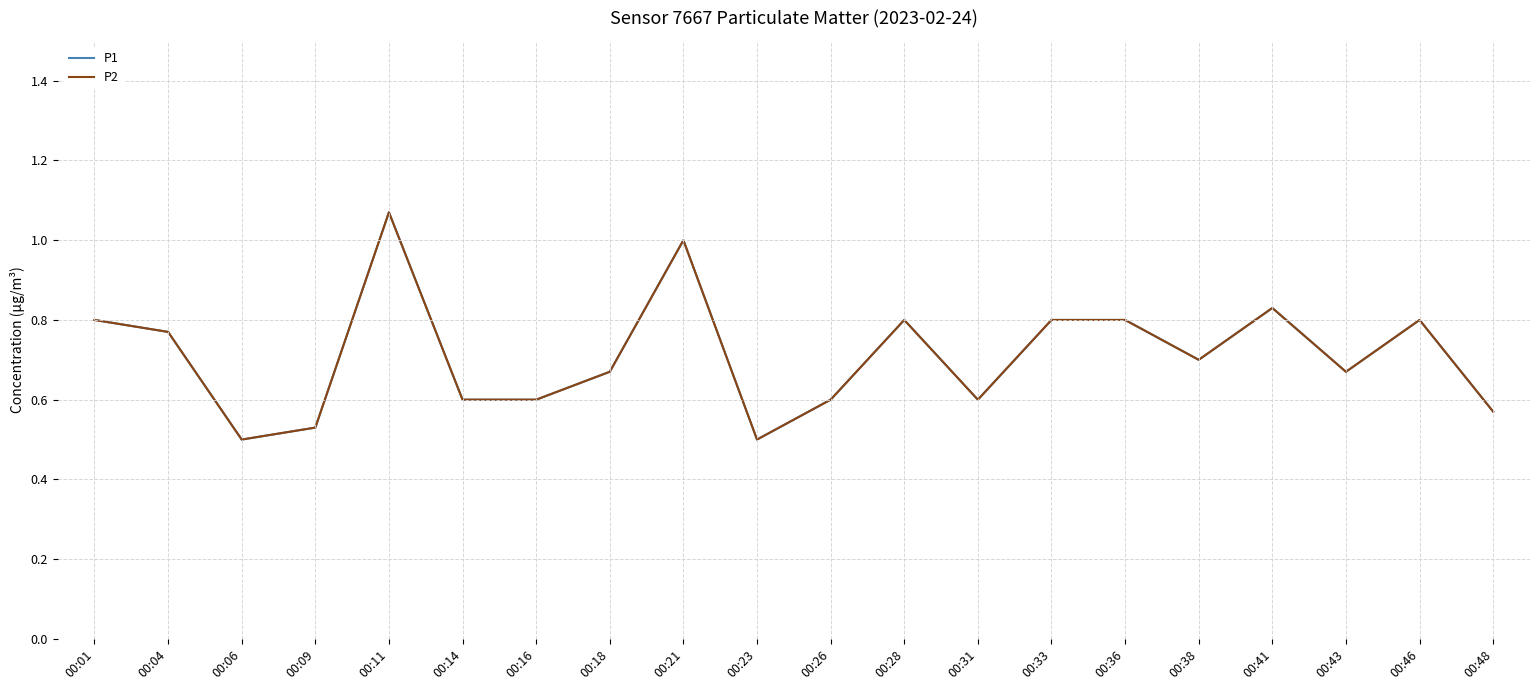

Reading left to right, extract all data points from this chart.

P1: 00:01=0.8	00:04=0.8	00:06=0.5	00:09=0.5	00:11=1.1	00:14=0.6	00:16=0.6	00:18=0.7	00:21=1.0	00:23=0.5	00:26=0.6	00:28=0.8	00:31=0.6	00:33=0.8	00:36=0.8	00:38=0.7	00:41=0.8	00:43=0.7	00:46=0.8	00:48=0.6
P2: 00:01=0.8	00:04=0.8	00:06=0.5	00:09=0.5	00:11=1.1	00:14=0.6	00:16=0.6	00:18=0.7	00:21=1.0	00:23=0.5	00:26=0.6	00:28=0.8	00:31=0.6	00:33=0.8	00:36=0.8	00:38=0.7	00:41=0.8	00:43=0.7	00:46=0.8	00:48=0.6